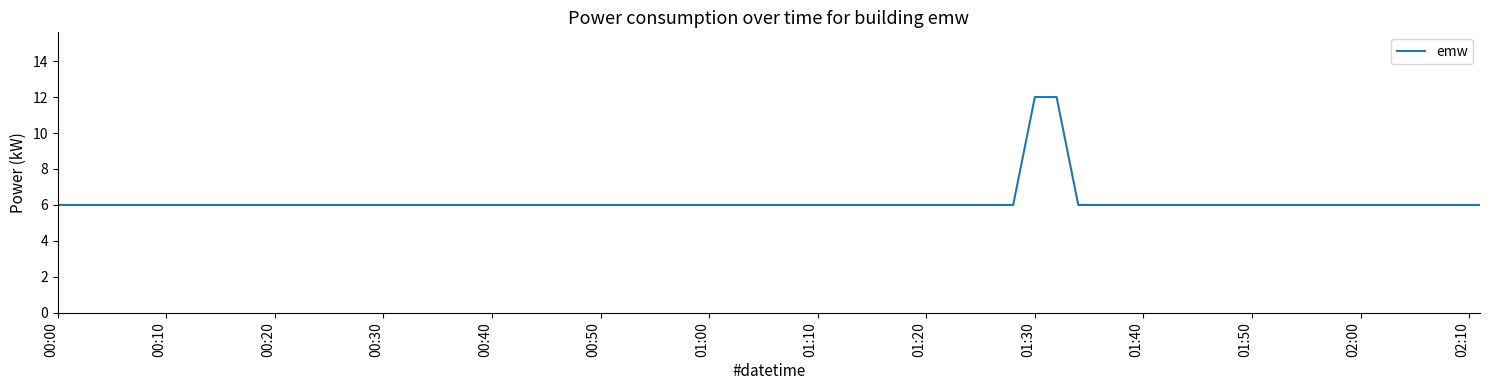

What is the maximum value shown in the chart?

12